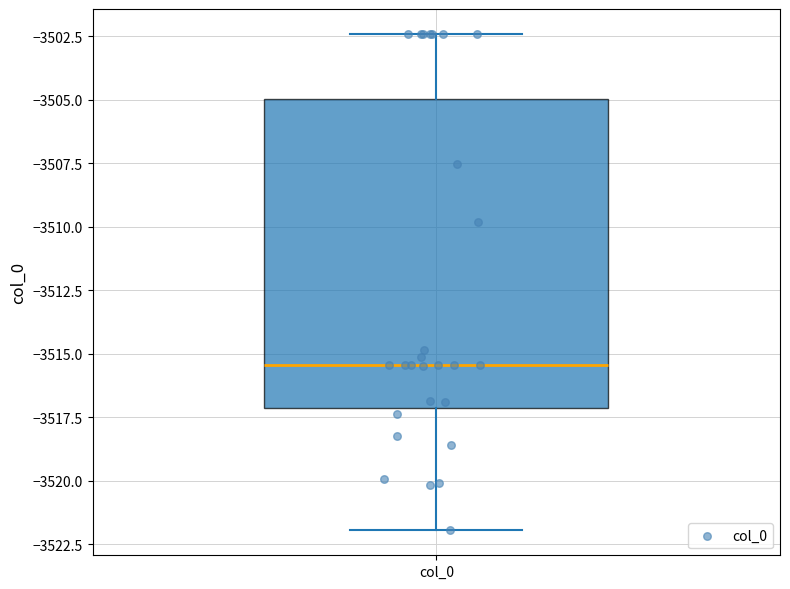

Transcribe this box plot: give where the median line is, the range the box spans, and where the two whiskers end, as read against the y-axis. The values are not printed on the chart, so give them approximately, as read against the axis.

median -3515.5, box -3517.0 to -3505.0, whiskers -3522.0 to -3502.5